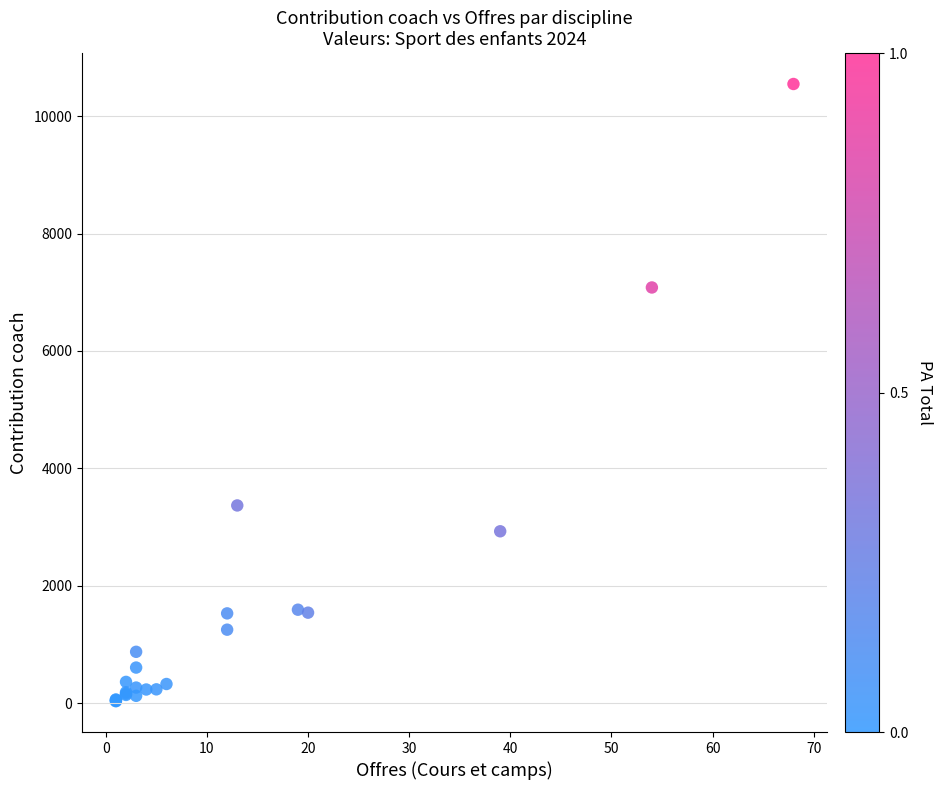

What Y value in the scatter plot is closest to 5289?

7080.8